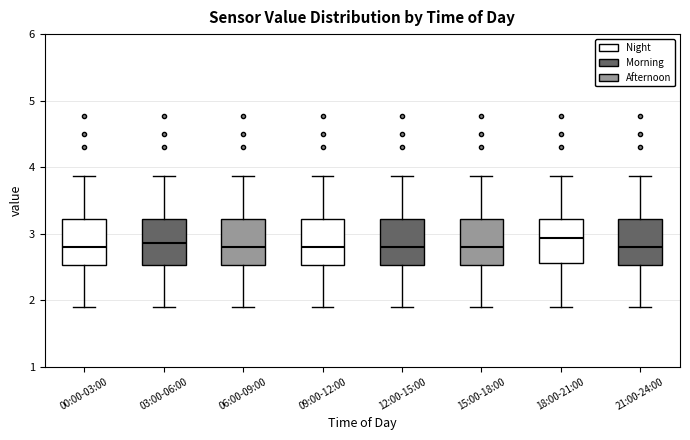

Where is the lower edge of the box for 15:00-18:00 on the y-axis? The values are not printed on the chart, so give them approximately, as read against the axis.

2.5